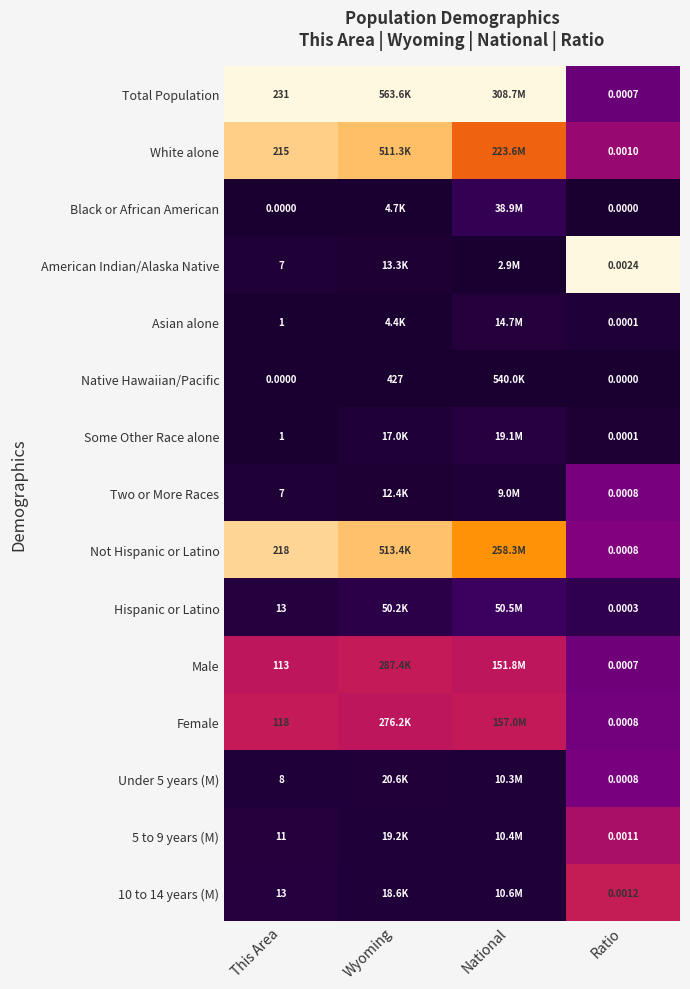

How many distinct data groups are displayed?

15